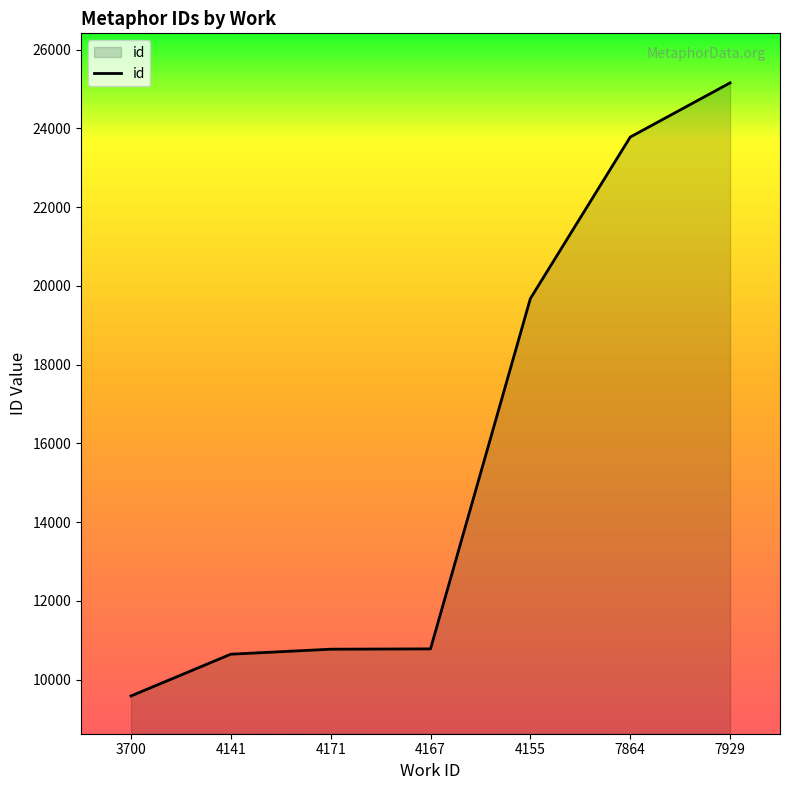

Count the number of data series in this chart.

1